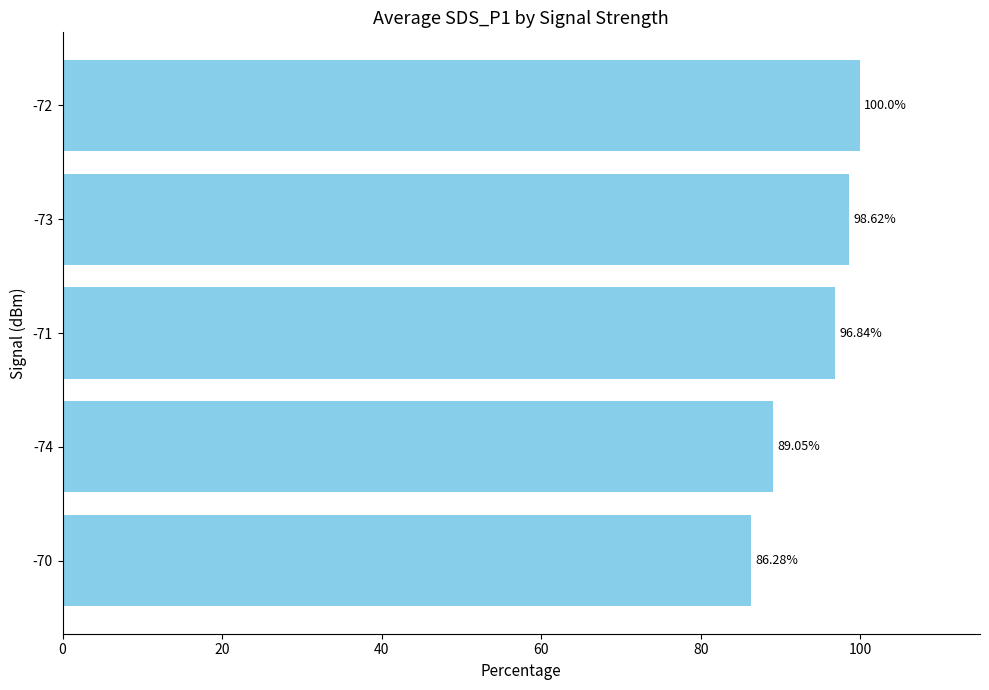

What is the difference between the second highest and second lowest values?

9.6